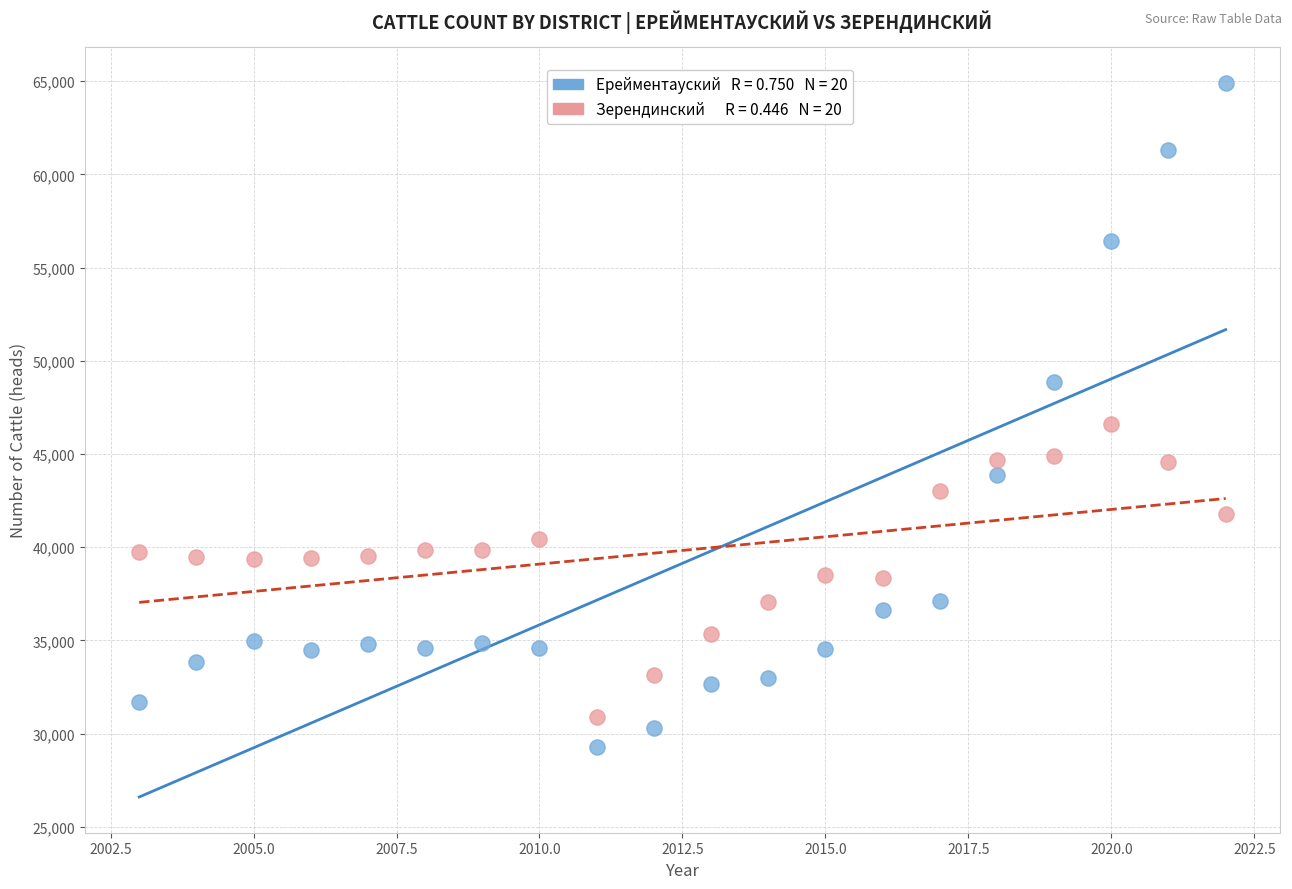

Across all data points, what is the range of Y values (max minus min)?

35658